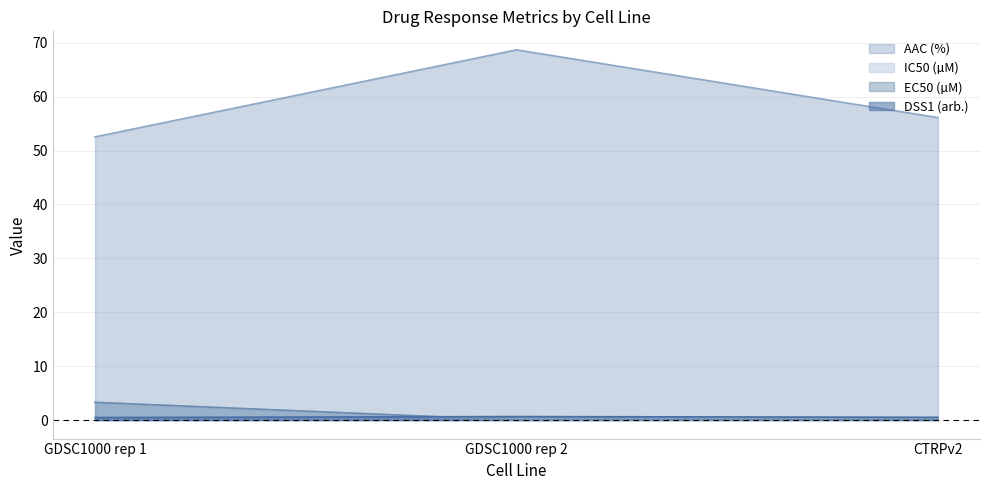

What position from the right is GDSC1000 rep 1?

3